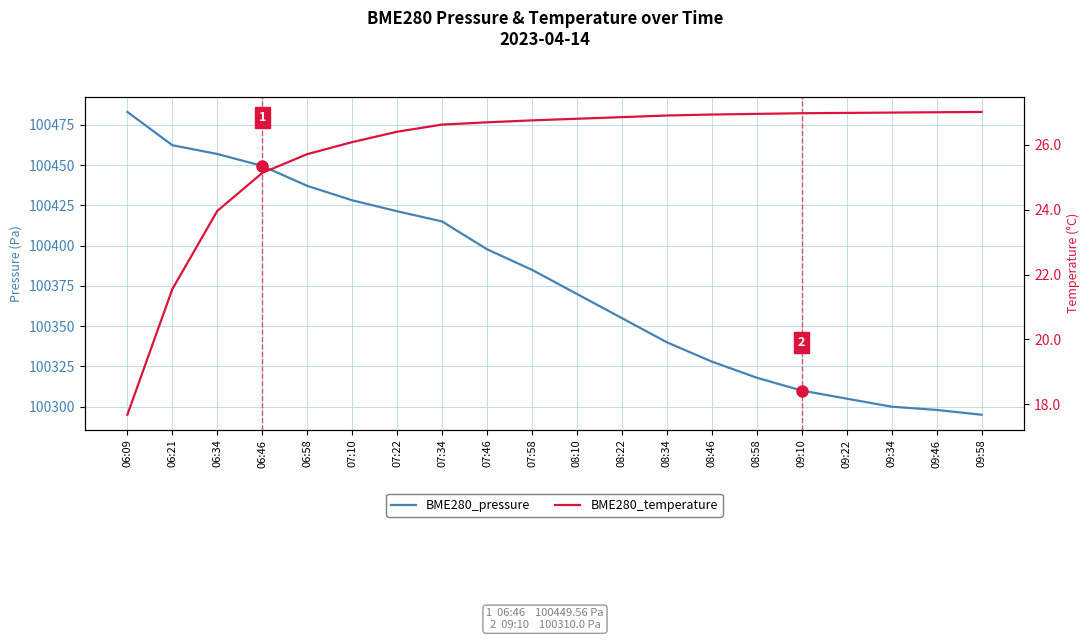

How many series are shown in this chart?

2